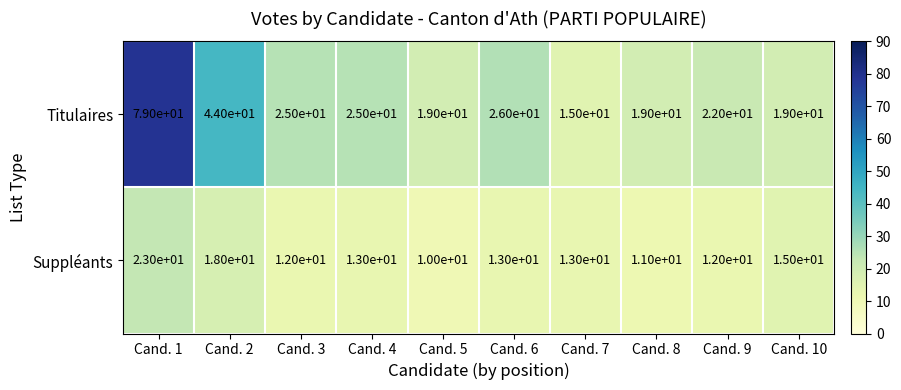

Where is Suppléants nearest to the value 16?

Cand. 10